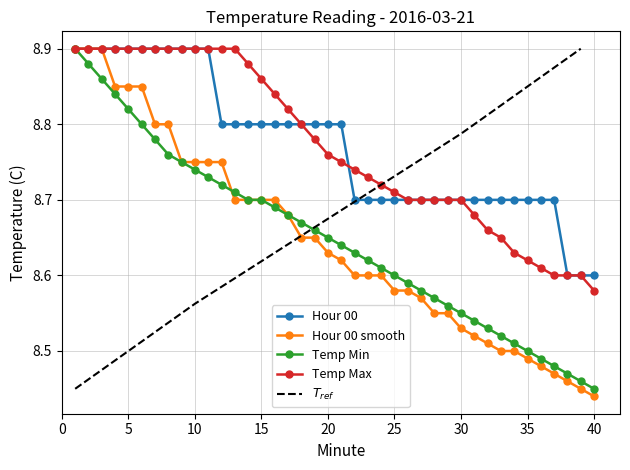

Which category has the lowest value in the Temp Max series?

40